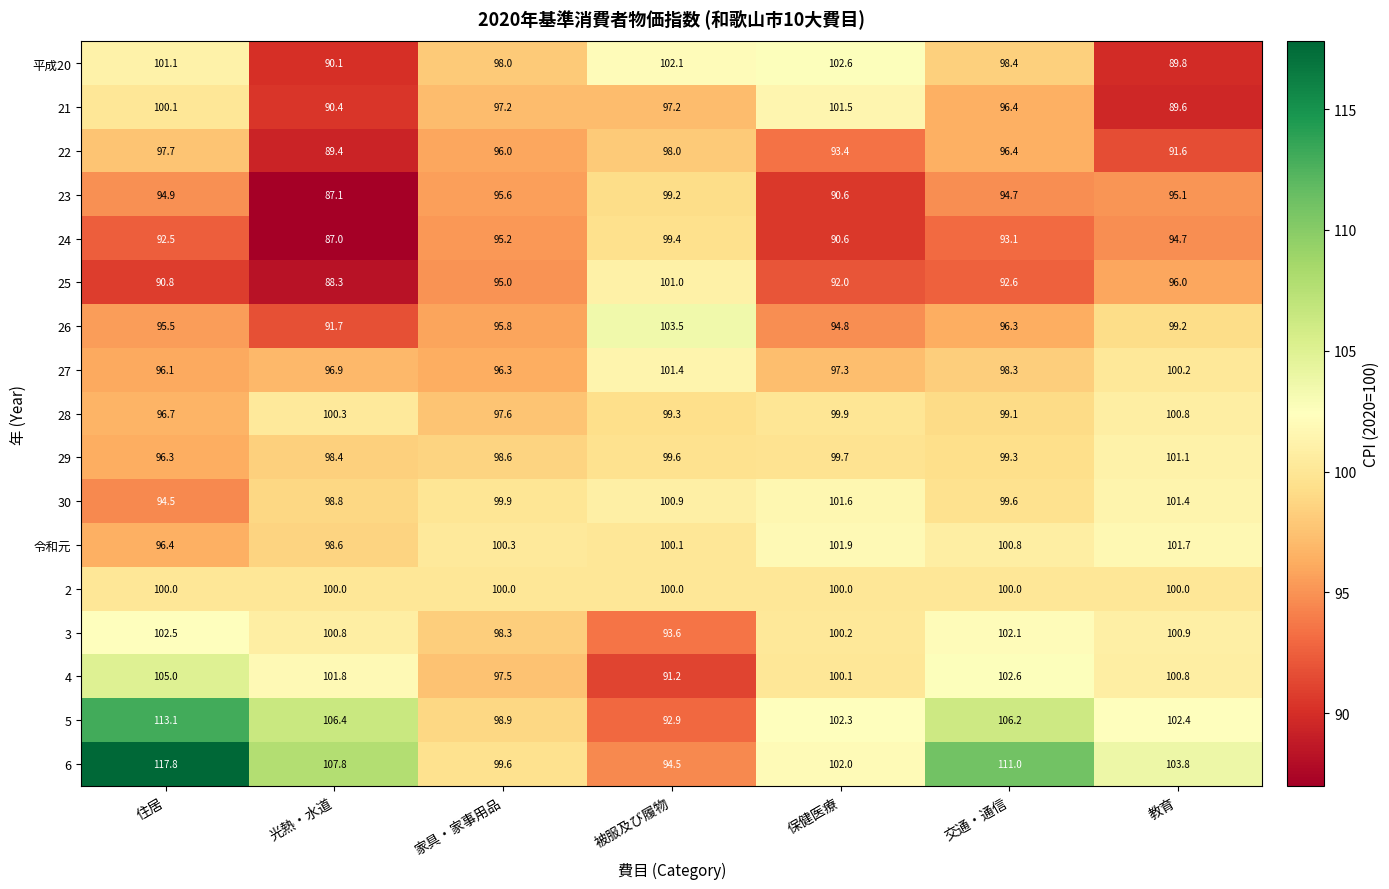

What value does the 6 series have at 保健医療?

102.0